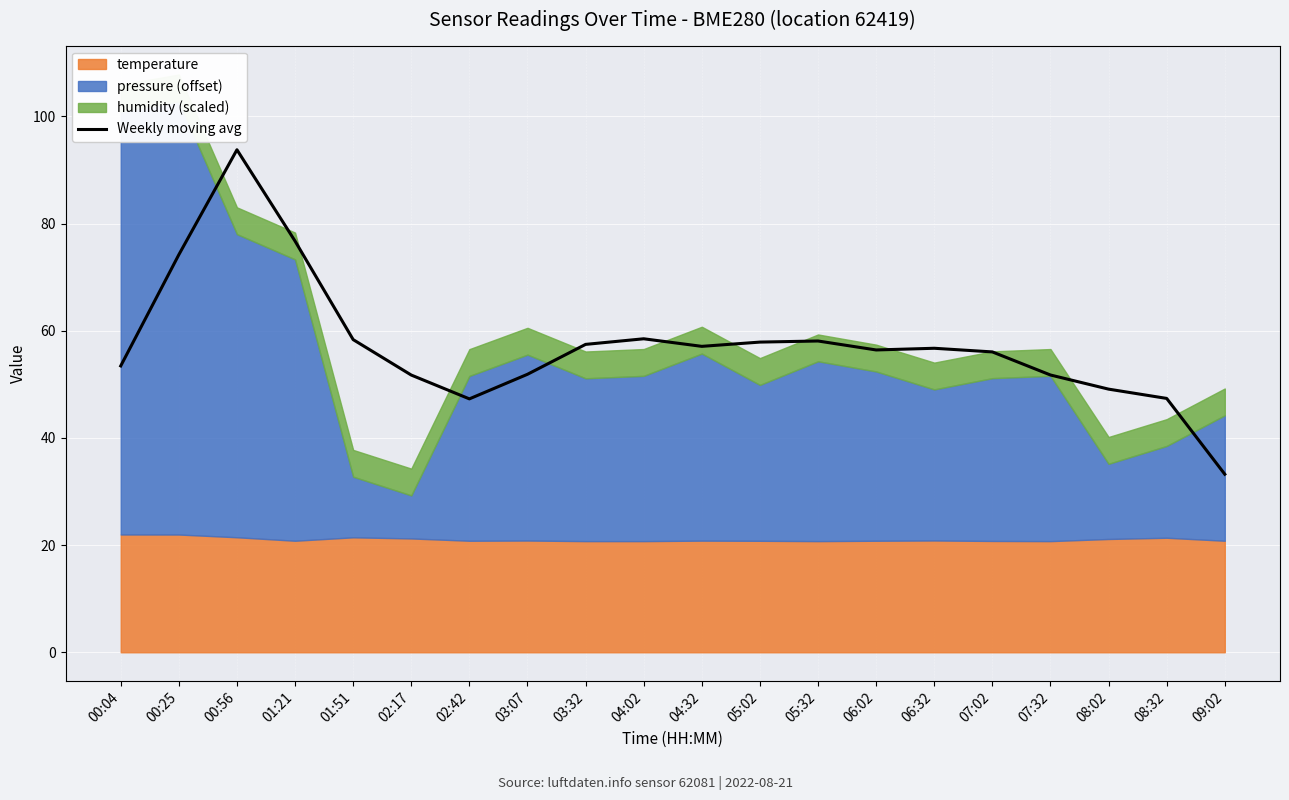

What is the label of the 2nd point from the left?

00:25